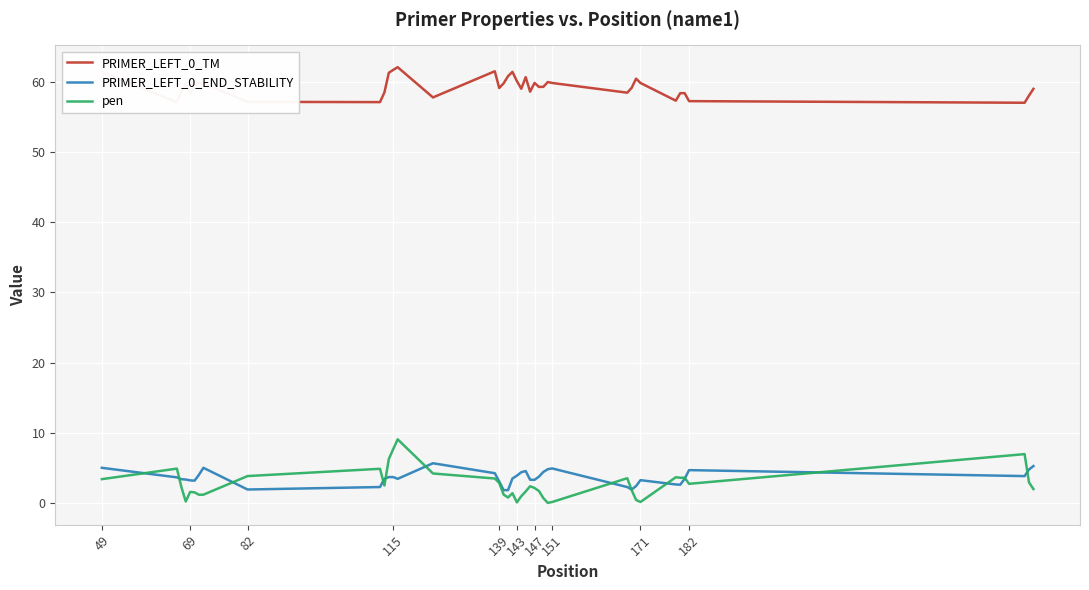

True or false: PRIMER_LEFT_0_END_STABILITY and PRIMER_LEFT_0_TM cross at least once.

False